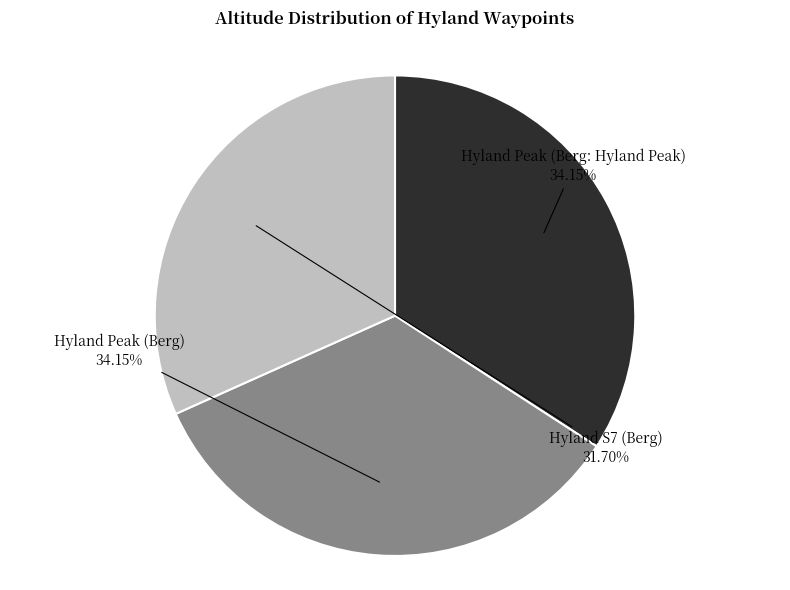

True or false: Hyland Peak (Berg) accounts for 48% of the total.

False